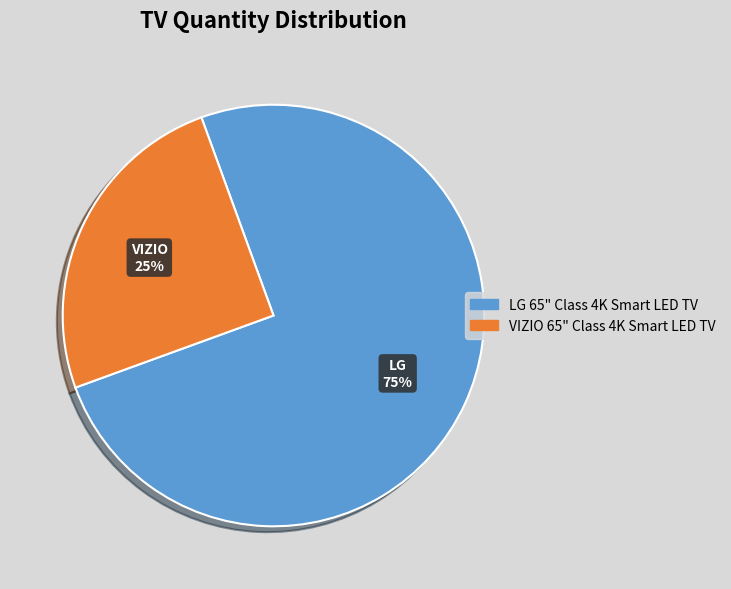

Is there a majority slice in this chart?

Yes